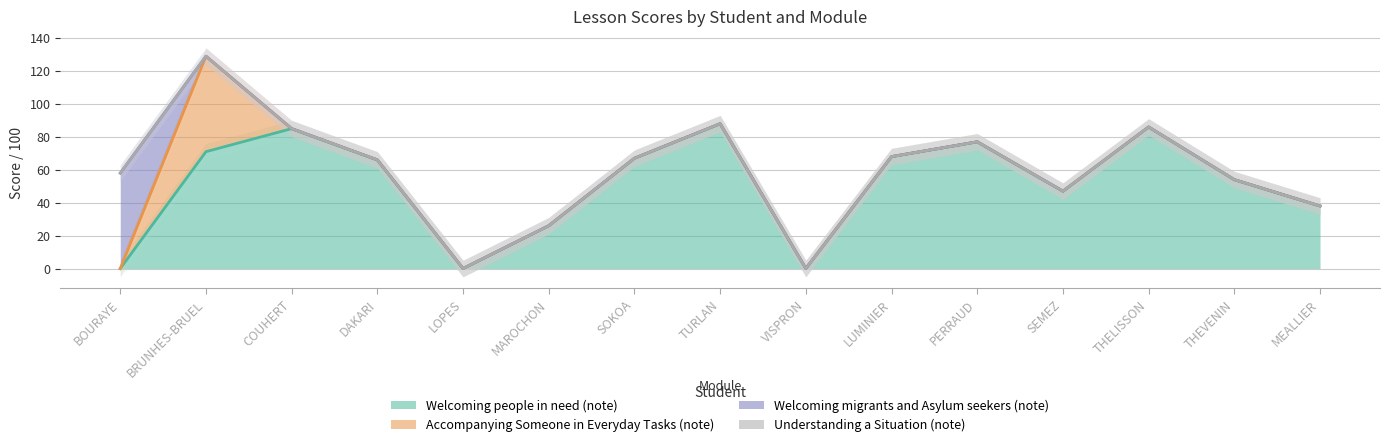

What are all the series names shown in the legend?

Welcoming people in need (note), Accompanying Someone in Everyday Tasks (note), Welcoming migrants and Asylum seekers (note), Understanding a Situation (note)